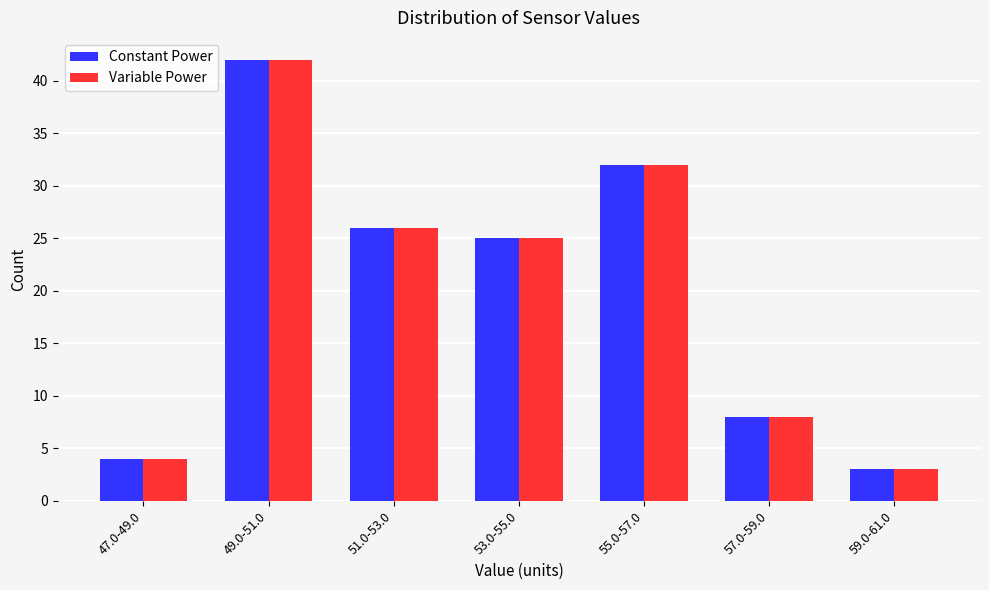

Reading left to right, extract all data points from this chart.

Constant Power: 47.0-49.0=4	49.0-51.0=42	51.0-53.0=26	53.0-55.0=25	55.0-57.0=32	57.0-59.0=8	59.0-61.0=3
Variable Power: 47.0-49.0=4	49.0-51.0=42	51.0-53.0=26	53.0-55.0=25	55.0-57.0=32	57.0-59.0=8	59.0-61.0=3